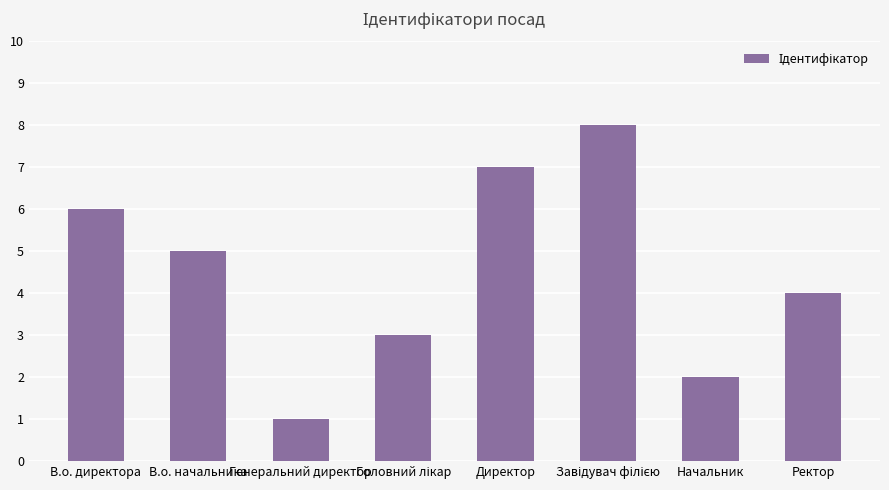

Reading right to left, transcribe all the data shown in this chart.

4	2	8	7	3	1	5	6